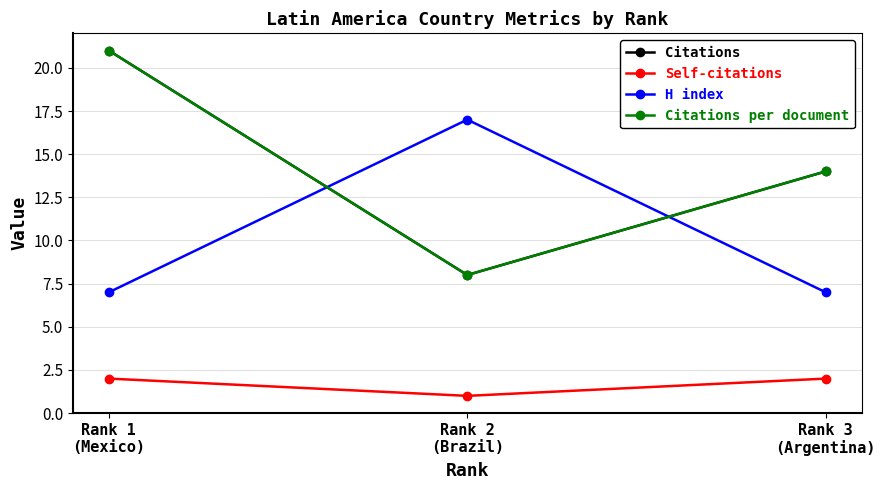

At which category is the sum across all series the highest?

Rank 1
(Mexico)